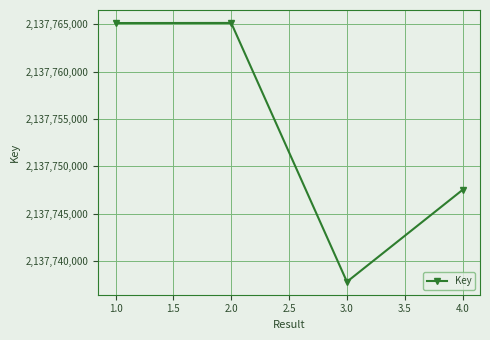

What is the average value?

2137753908